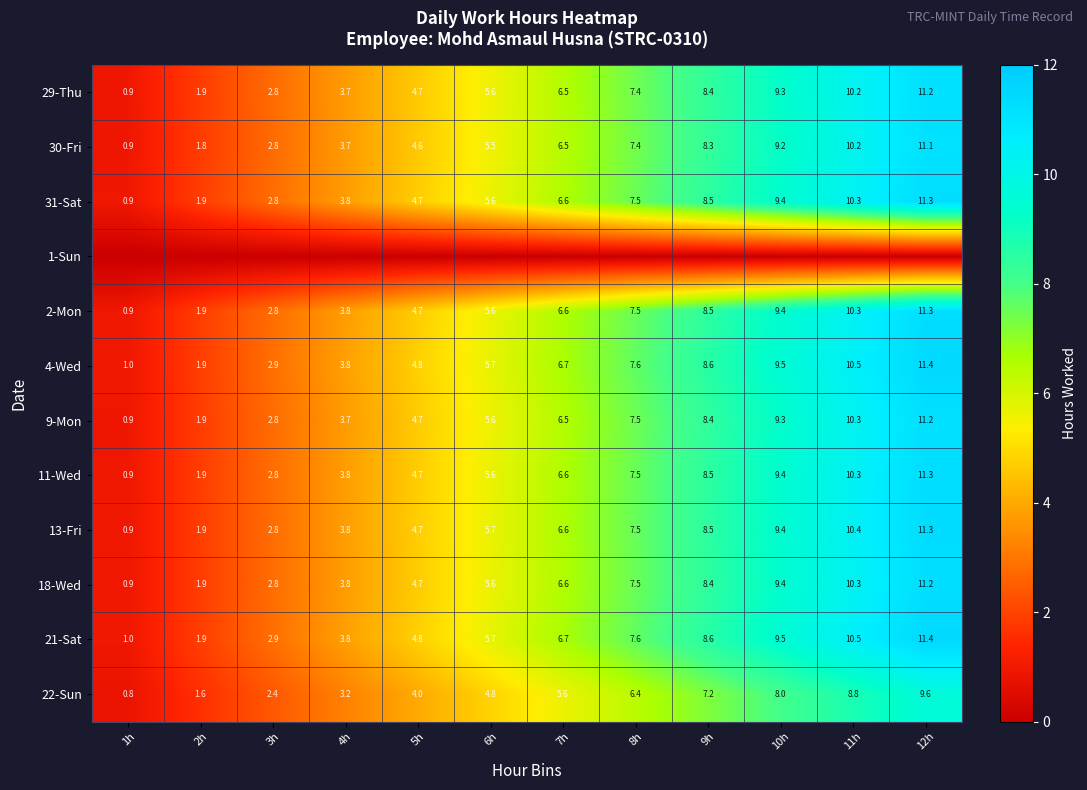

Which has a higher value, 7h or 1h?

7h